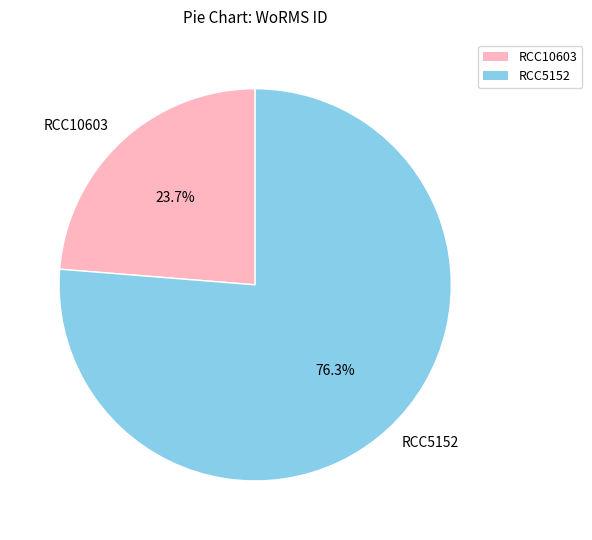

Which slice is the smallest?

RCC10603